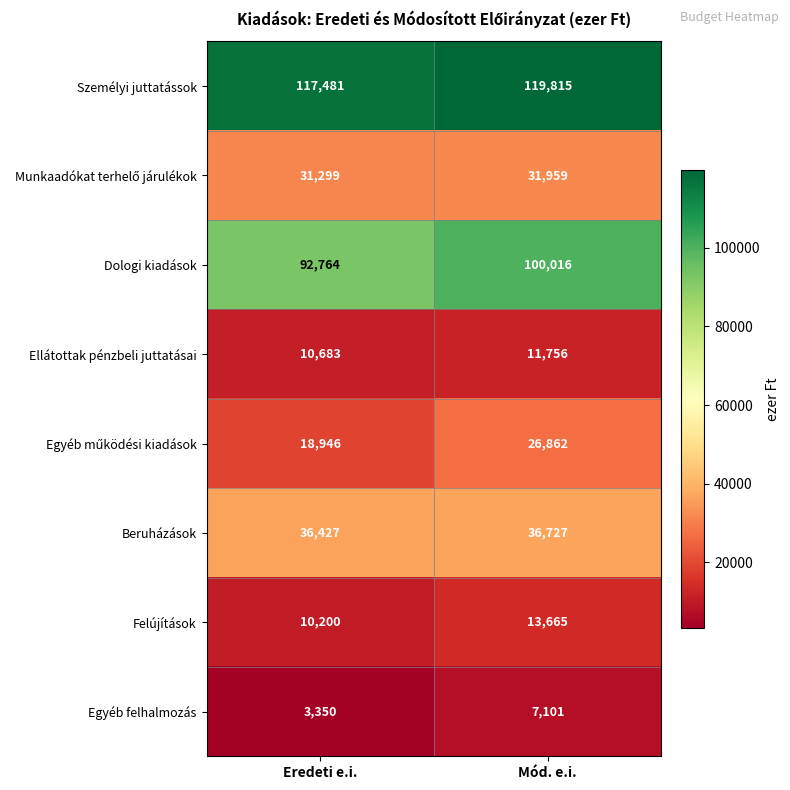

What value does the Személyi juttatássok series have at Eredeti e.i., to the nearest 10?

117480